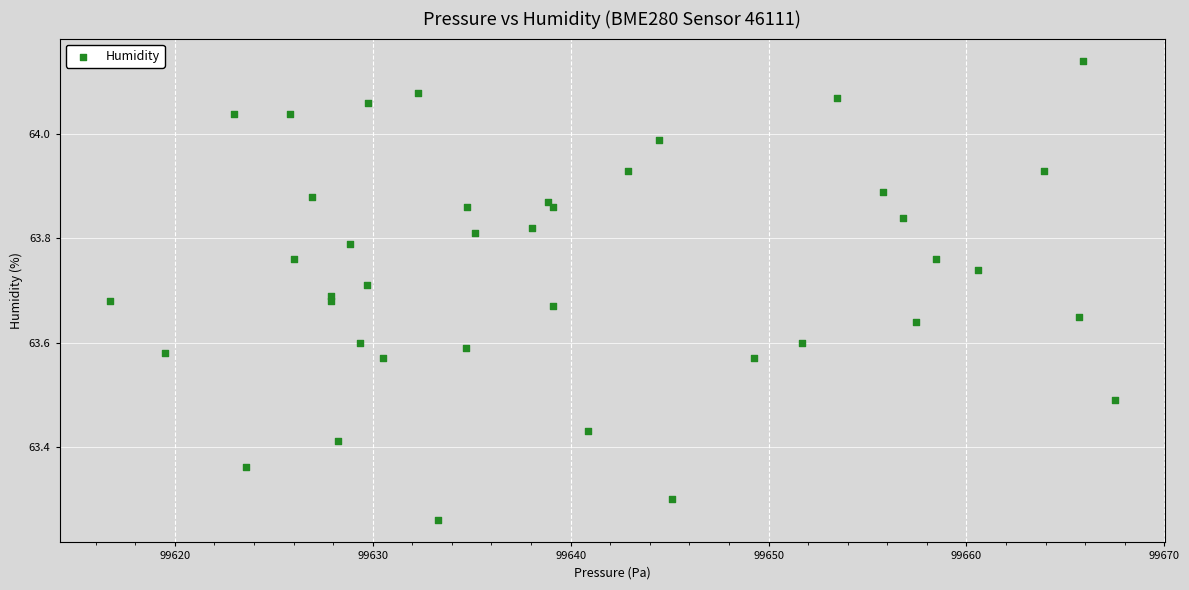

What is the range of X values (max minus min)?

50.8